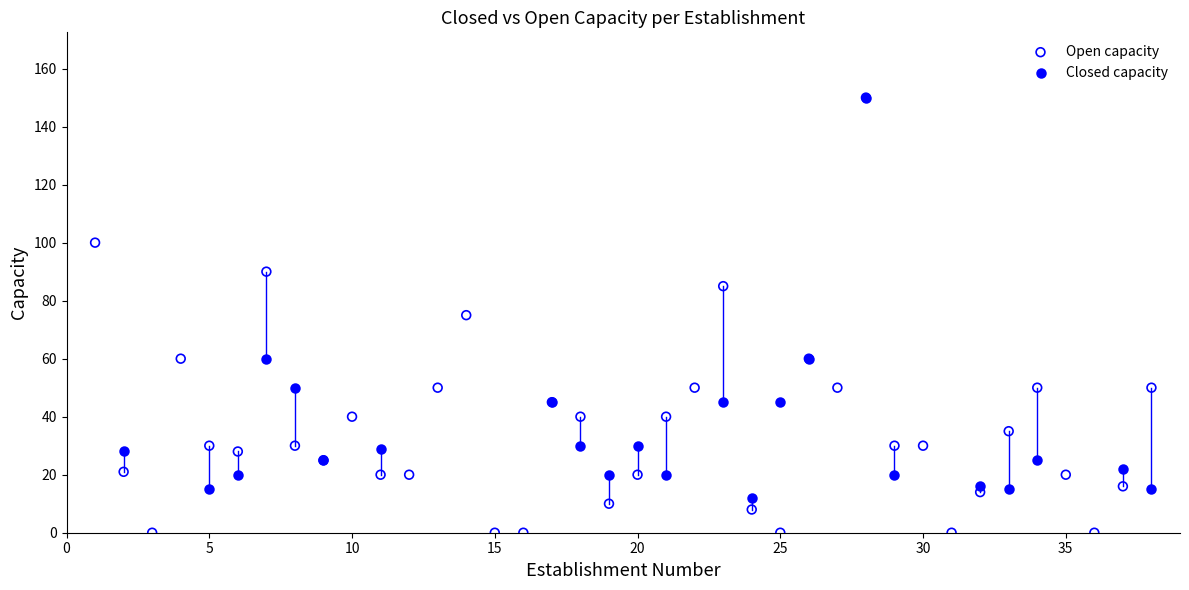

Which series reaches the minimum Y coordinate?

Open capacity